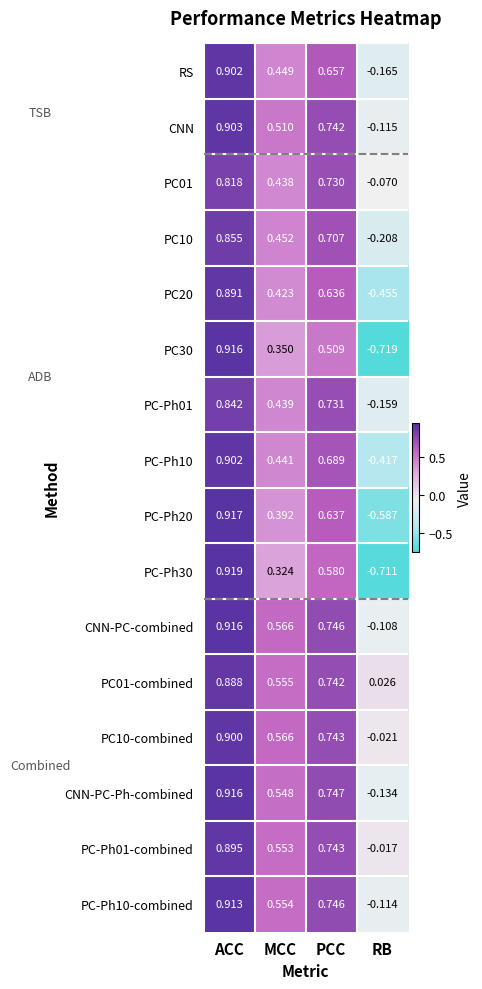

At which label does PC-Ph10 first exceed 0?

ACC